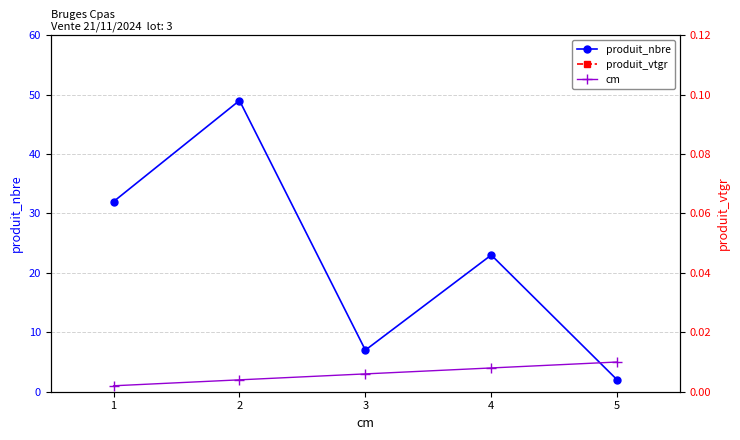

At which category does produit_nbre reach its first local valley?

2